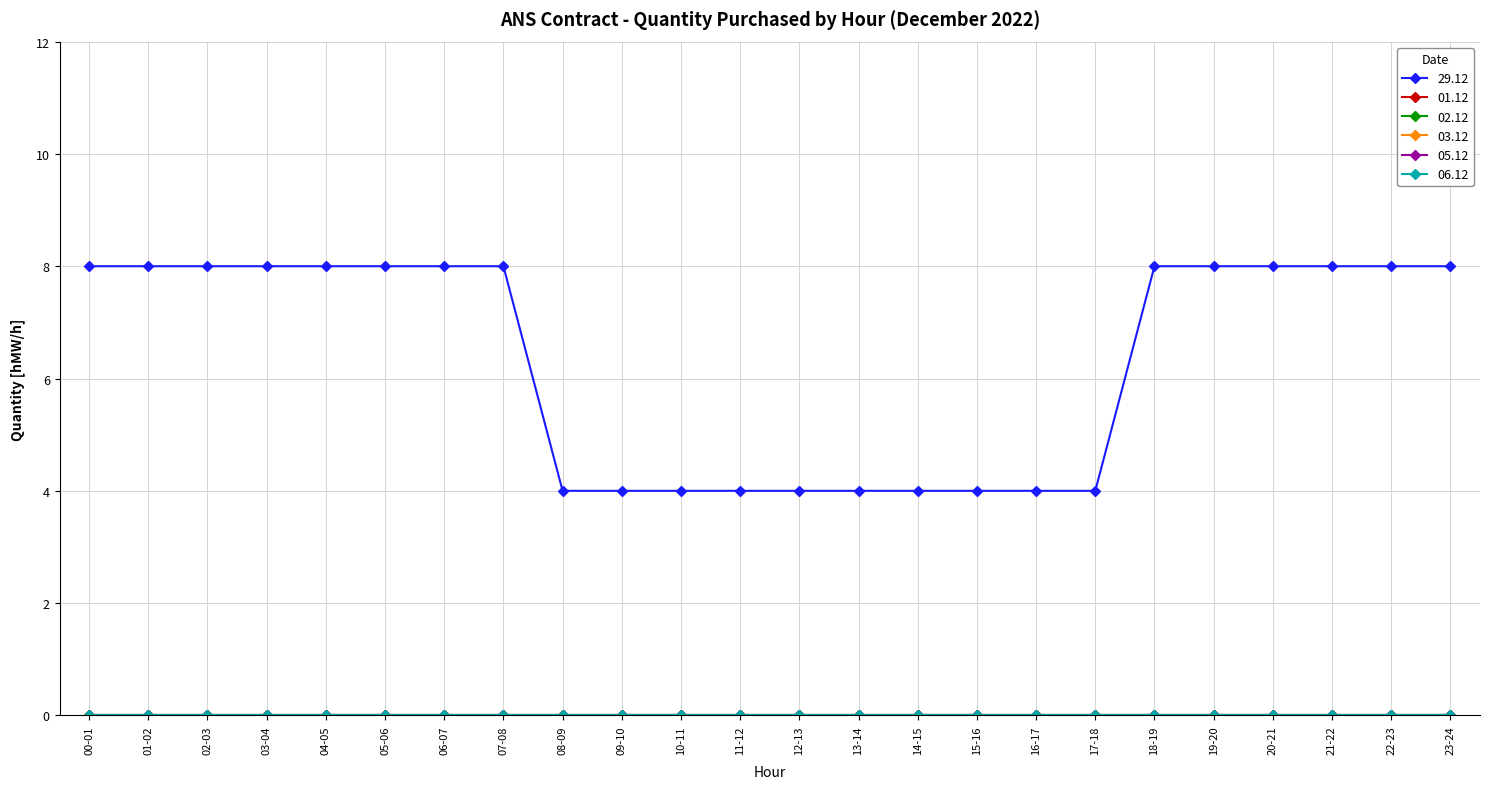

Does the chart have visible grid lines?

Yes